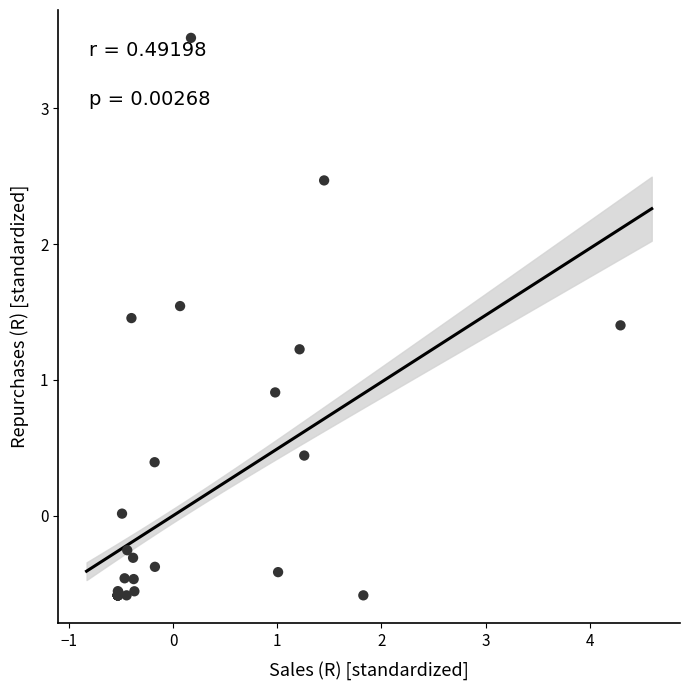

What Y value in the scatter plot is closest to 1?

0.9